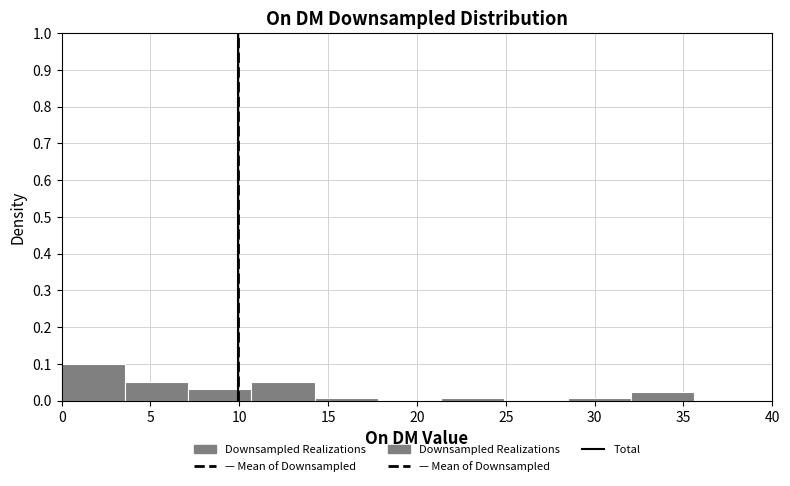

Reading left to right, transcribe this chart: for each bar, give the range it covers on the x-axis and its height. Neither the bar edges nor the heights are printed on the chart, so give them approximately, as read against the axes.

0.0 to 3.5: 0.10
3.5 to 7.0: 0.05
7.0 to 10.5: 0.03
10.5 to 14.0: 0.05
14.0 to 18.0: under 0.01
18.0 to 21.5: 0
21.5 to 25.0: under 0.01
25.0 to 28.5: 0
28.5 to 32.0: under 0.01
32.0 to 35.5: 0.02